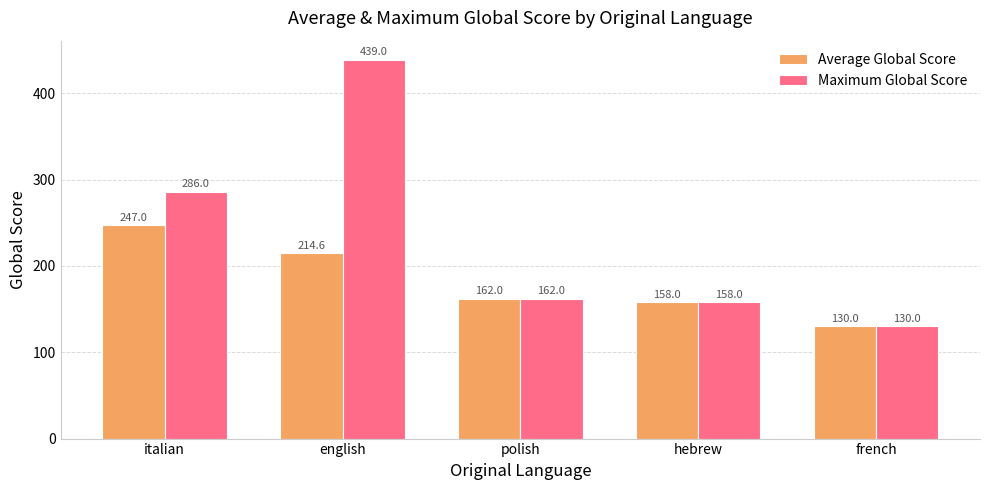

Is it true that Average Global Score equals 130.0 at french?

True